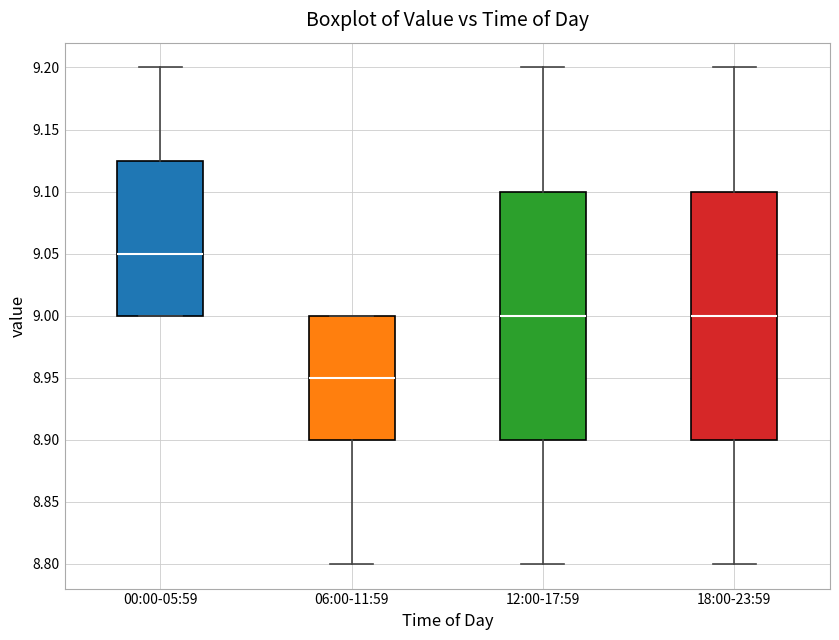

Reading left to right, transcribe this box plot: for each box, give where its median line is, the range the box spans, and where its two whiskers end, as read against the y-axis. The values are not printed on the chart, so give them approximately, as read against the axis.

00:00-05:59: median 9.050, box 9.000 to 9.125, whiskers 9.000 to 9.200
06:00-11:59: median 8.950, box 8.900 to 9.000, whiskers 8.800 to 9.000
12:00-17:59: median 9.000, box 8.900 to 9.100, whiskers 8.800 to 9.200
18:00-23:59: median 9.000, box 8.900 to 9.100, whiskers 8.800 to 9.200